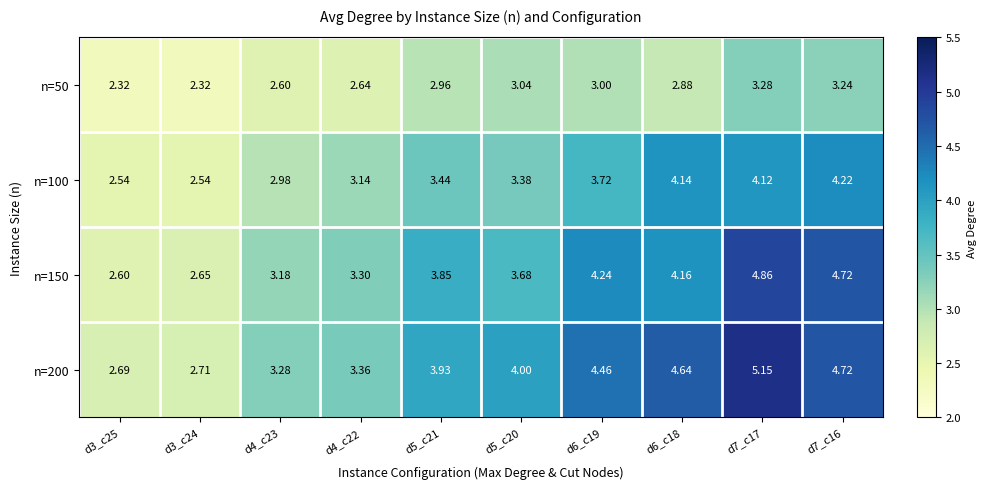

Is the value of n=150 at d5_c21 greater than the value of n=50 at d4_c22?

Yes